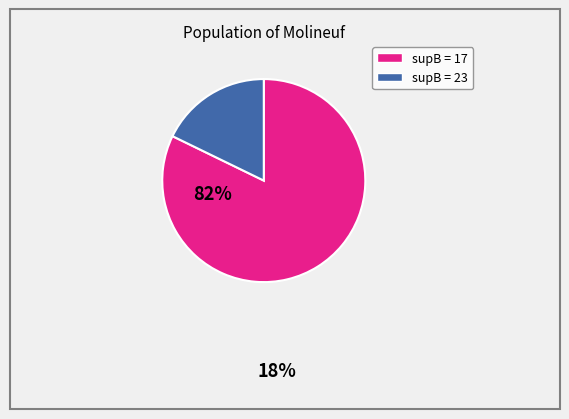

Does any single category account for the majority?

Yes